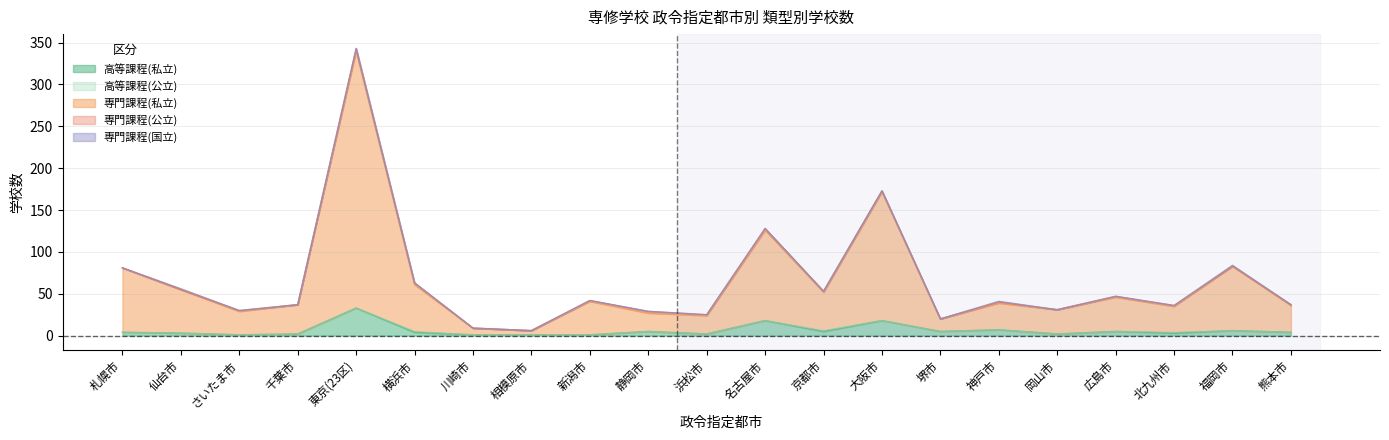

What is the label of the 16th point from the left?

神戸市